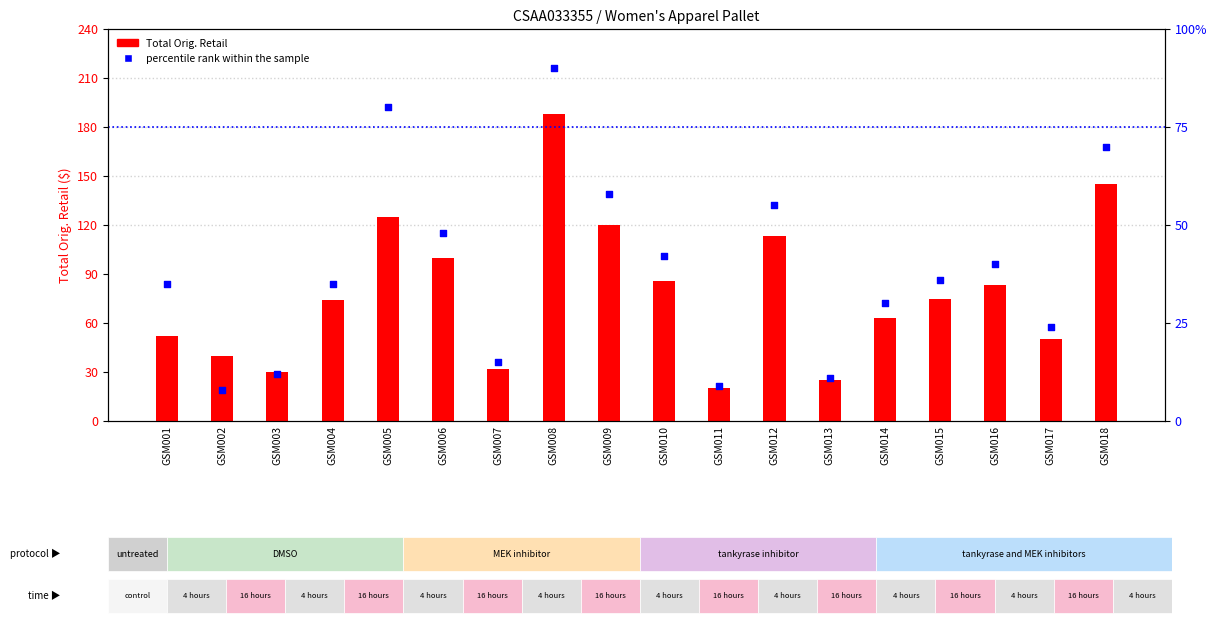

Which series has the largest Y range (max minus min)?

Total Orig. Retail